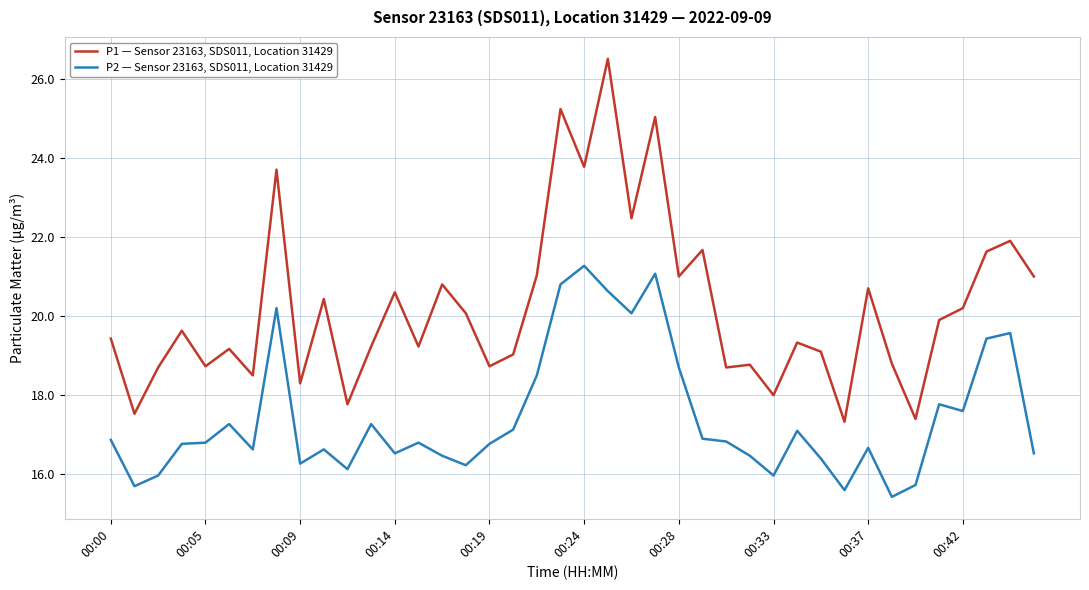

Which series has the largest total across all categories?

P1 — Sensor 23163, SDS011, Location 31429